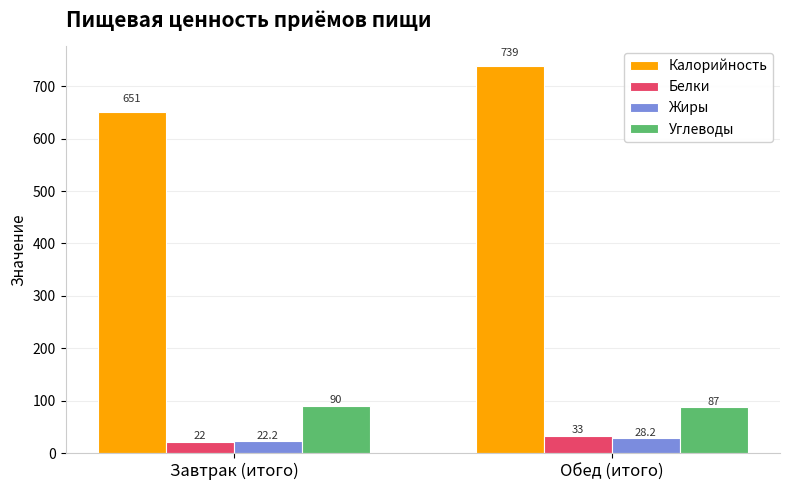

Does the chart contain stacked bars?

No